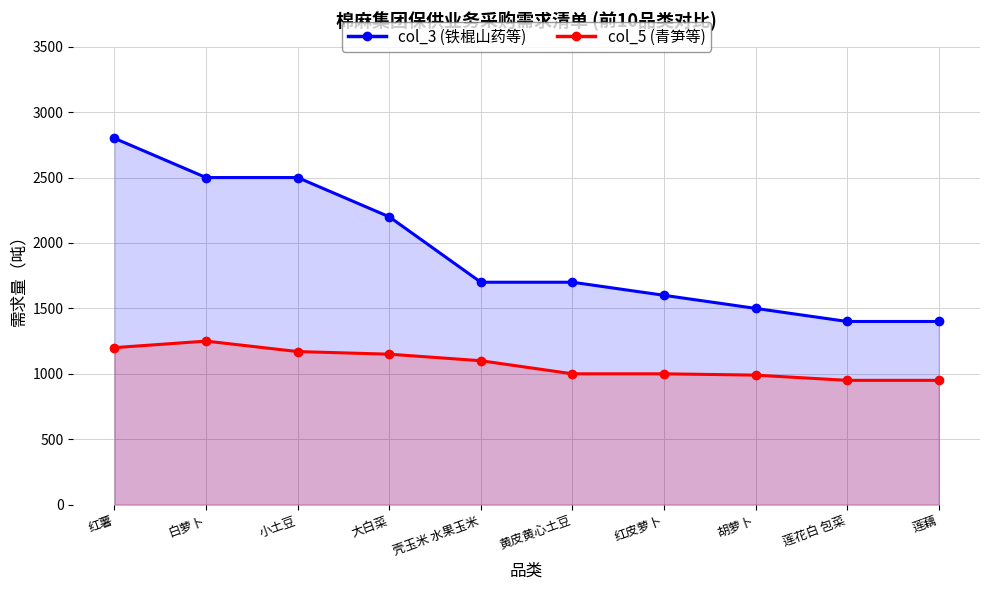

Between 红薯 and 红皮萝卜, which is larger?

红薯